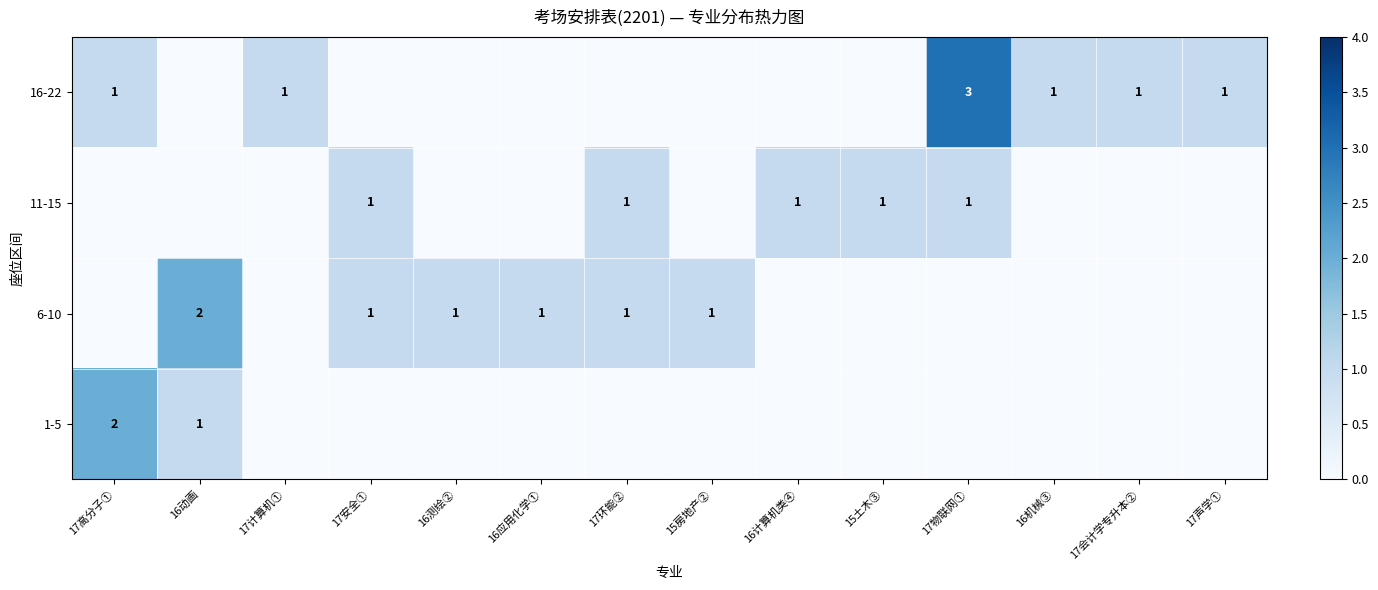

Is it true that 16-22 equals 1 at 17高分子①?

True